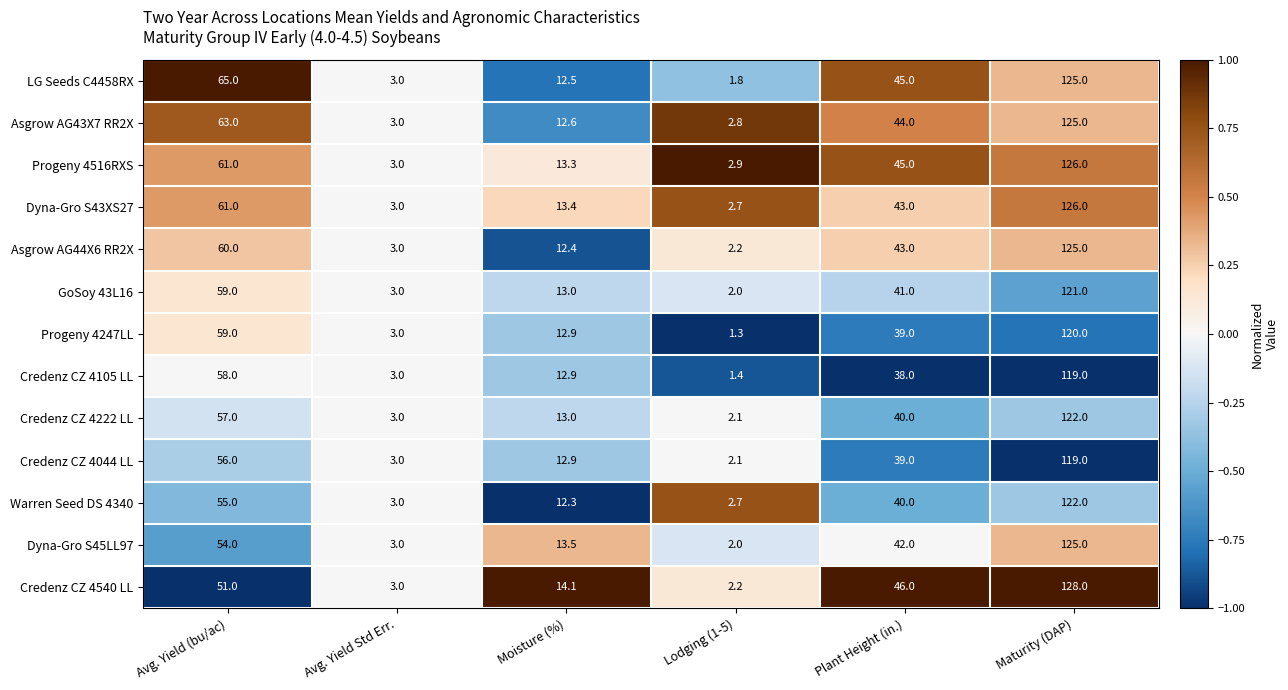

Is the value of Credenz CZ 4044 LL at Avg. Yield Std Err. greater than the value of Dyna-Gro S43XS27 at Avg. Yield (bu/ac)?

No